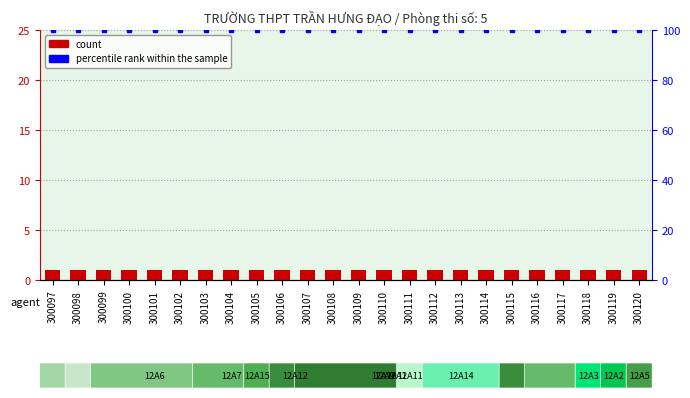

Reading left to right, what are all the values shown in this chart?

count: 300097=1	300098=1	300099=1	300100=1	300101=1	300102=1	300103=1	300104=1	300105=1	300106=1	300107=1	300108=1	300109=1	300110=1	300111=1	300112=1	300113=1	300114=1	300115=1	300116=1	300117=1	300118=1	300119=1	300120=1
percentile rank within the sample: 300097=100	300098=100	300099=100	300100=100	300101=100	300102=100	300103=100	300104=100	300105=100	300106=100	300107=100	300108=100	300109=100	300110=100	300111=100	300112=100	300113=100	300114=100	300115=100	300116=100	300117=100	300118=100	300119=100	300120=100